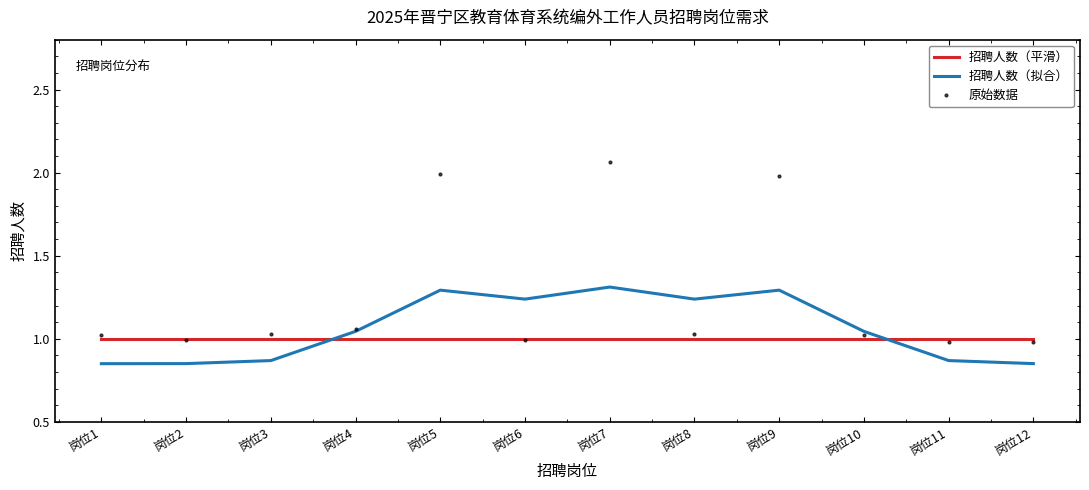

At which category is the sum across all series the highest?

岗位7